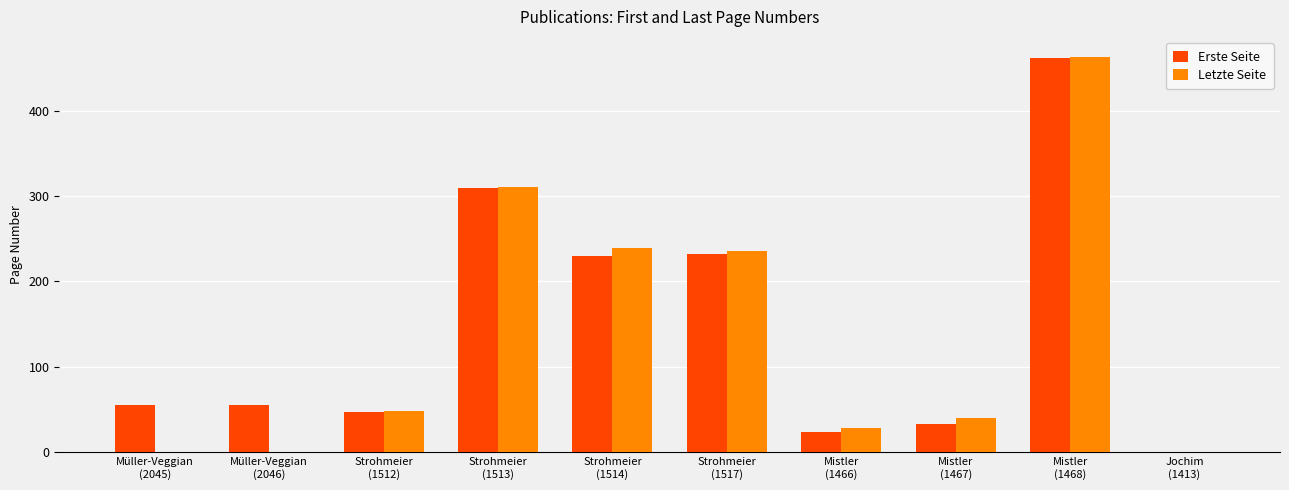

Reading right to left, what are all the values shown in this chart?

Erste Seite: 0	462	33	24	232	230	309	47	56	56
Letzte Seite: 0	463	40	29	236	239	311	49	0	0